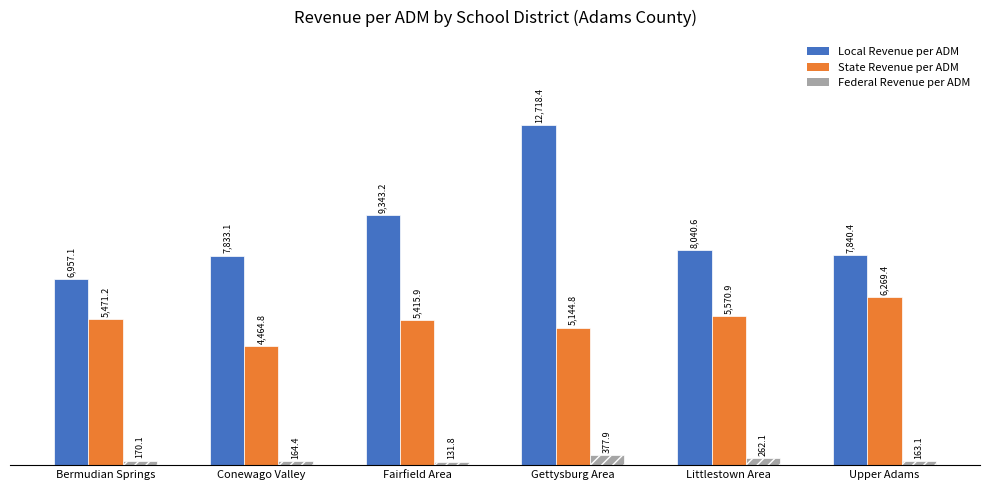

What is the sum of the Federal Revenue per ADM values at Conewago Valley and Bermudian Springs?

334.5